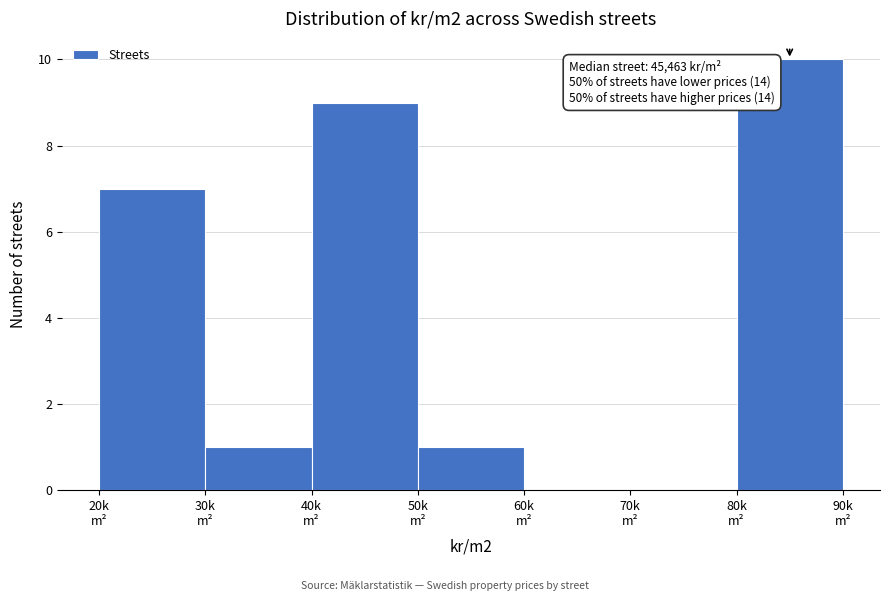

What is the greatest value displayed?

10